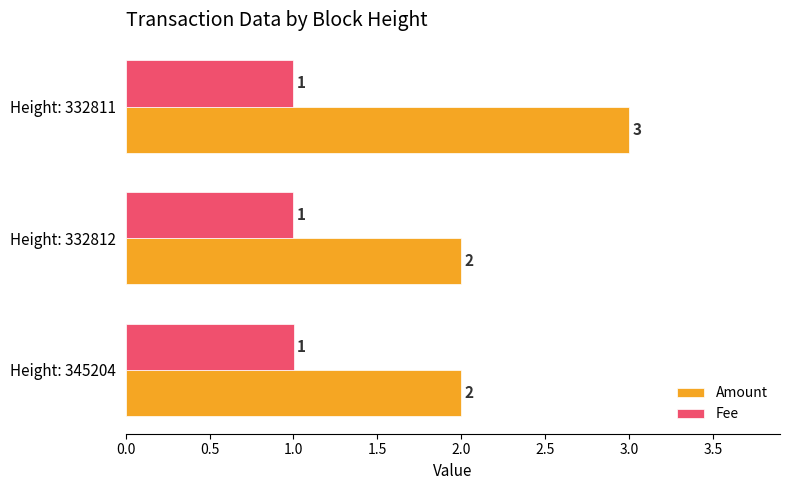

At Height: 332812, list the series in order from smallest to largest.

Fee, Amount